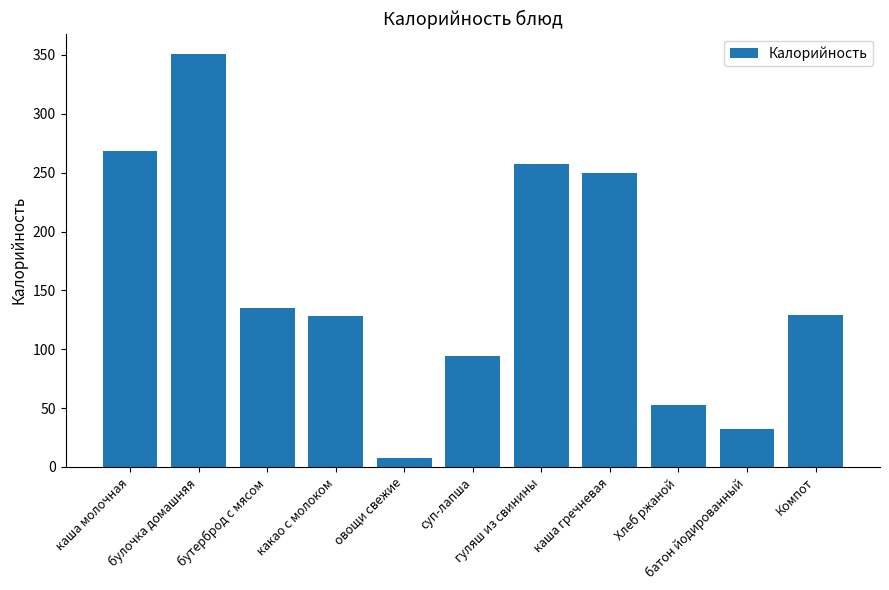

What is the difference between the values at гуляш из свинины and овощи свежие?

249.8